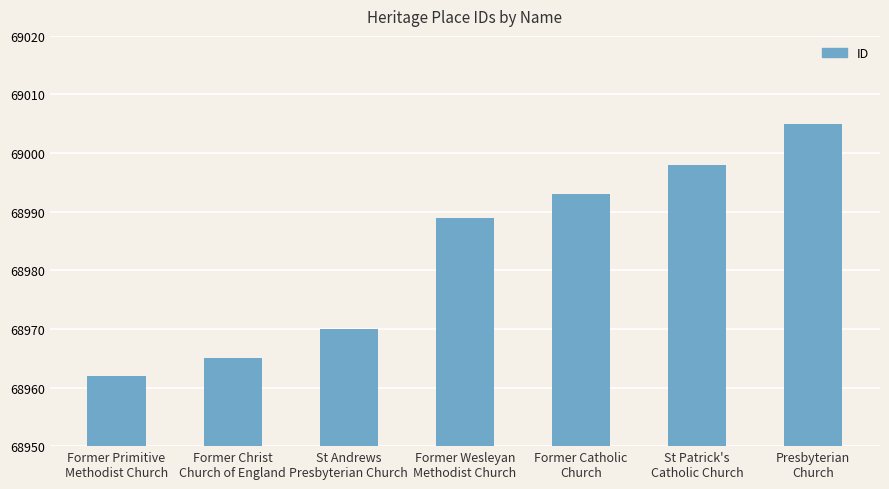

True or false: the data shows 40694 at Former Wesleyan
Methodist Church.

False